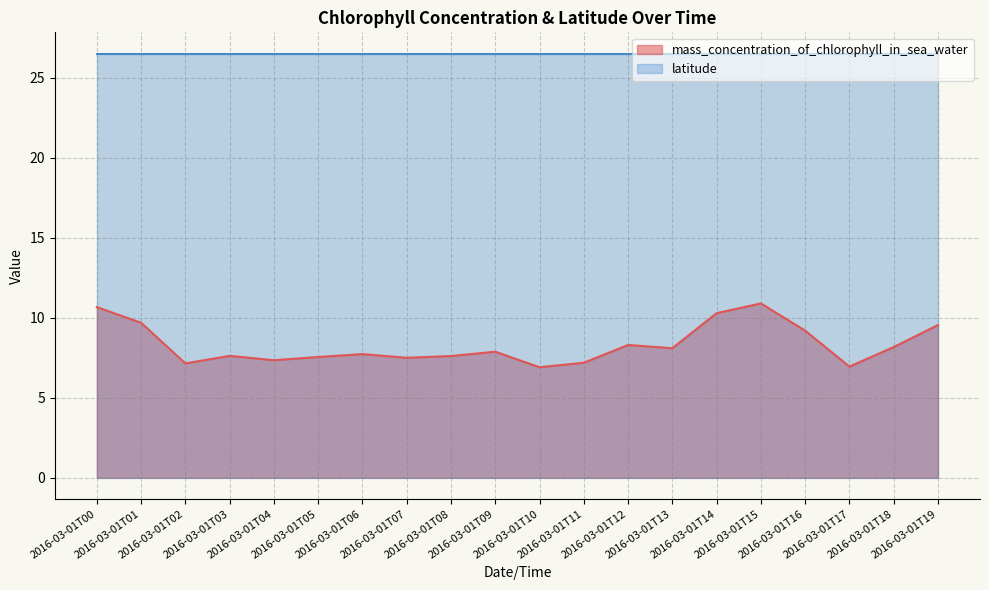

At which label is the value closest to 8?

2016-03-01T13